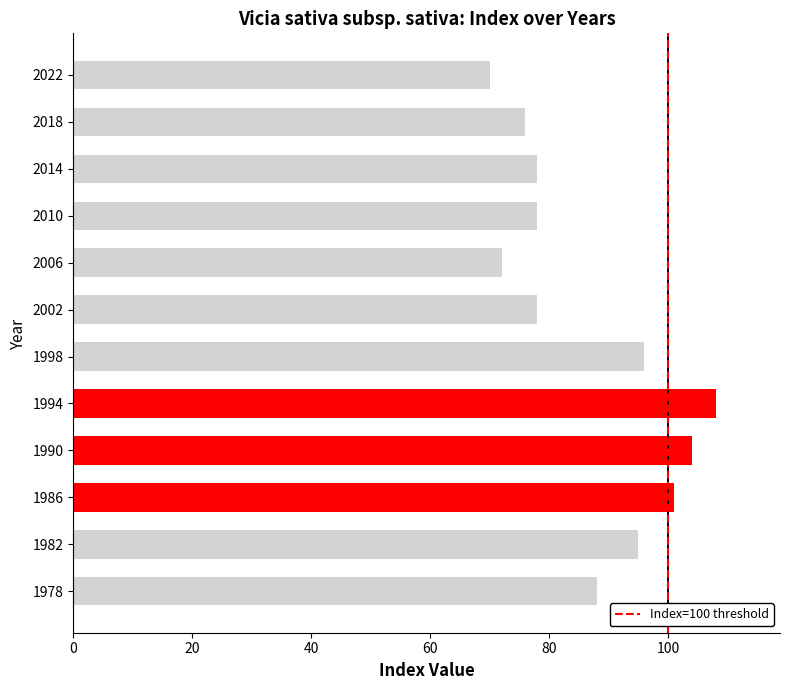

How many data points are less than 88?

6